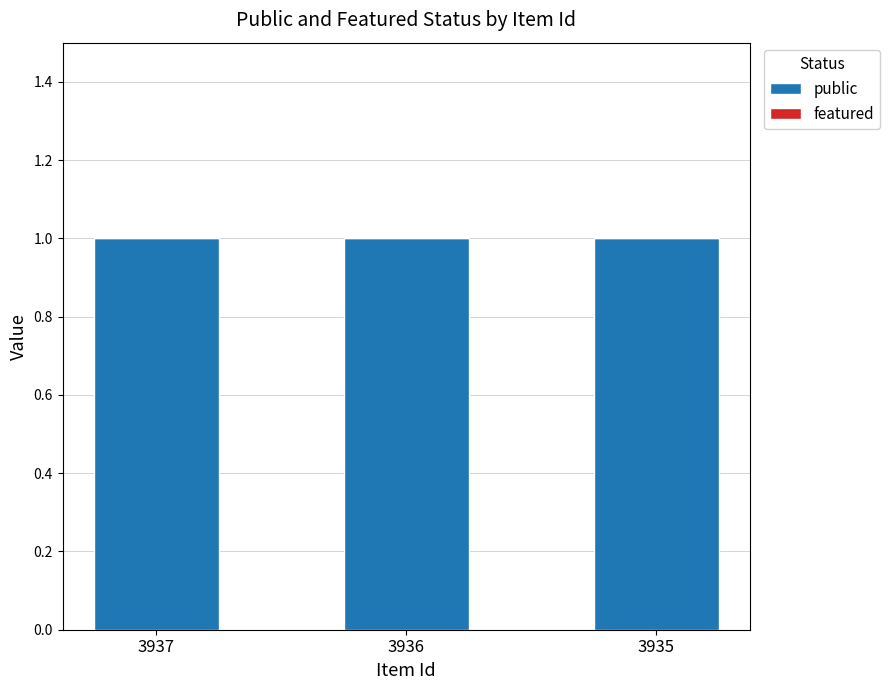

What is the total value across all series at 3936?

1